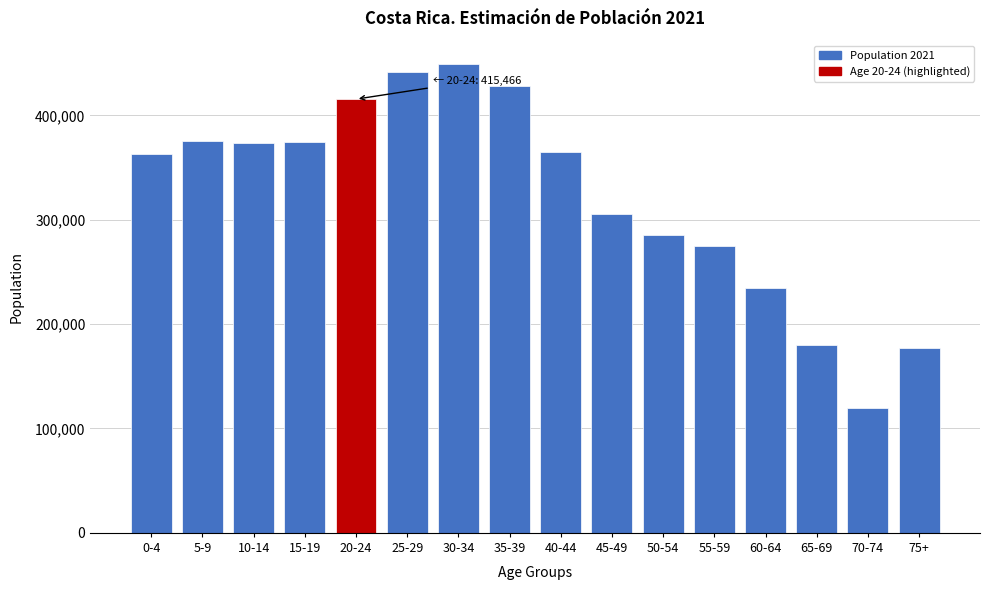

Is it true that the value at 20-24 is 415466?

True